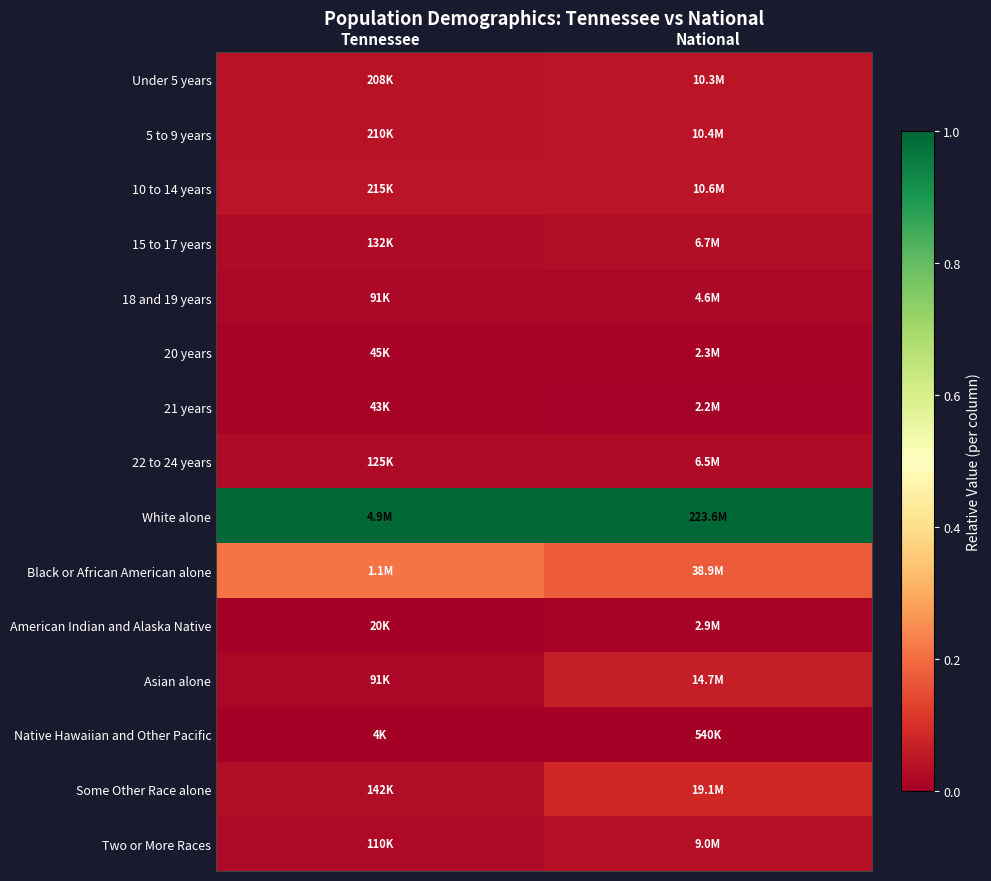

At how many categories does at least one series exceed 0?

2